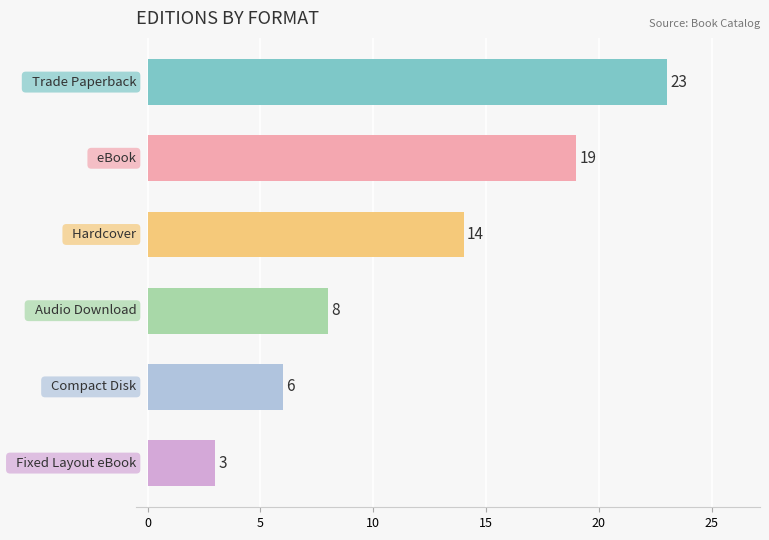

What is the maximum value shown in the chart?

23